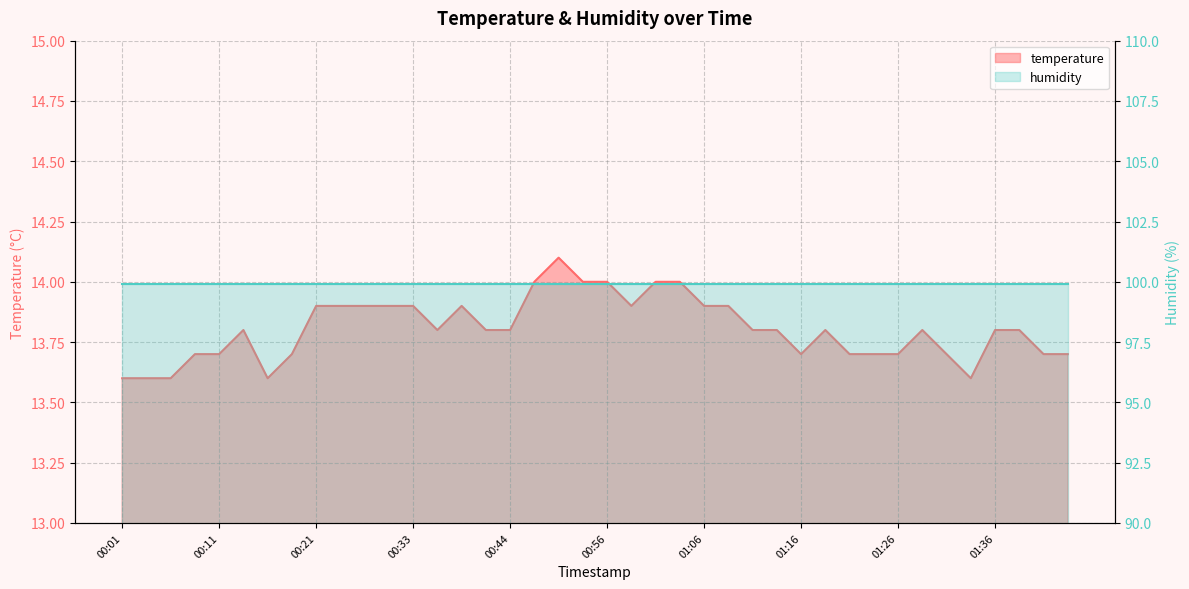

Reading right to left, what are all the values shown in this chart?

01:43=13.7	01:41=13.7	01:38=13.8	01:36=13.8	01:33=13.6	01:31=13.7	01:28=13.8	01:26=13.7	01:23=13.7	01:21=13.7	01:19=13.8	01:16=13.7	01:14=13.8	01:11=13.8	01:09=13.9	01:06=13.9	01:04=14.0	01:01=14.0	00:59=13.9	00:56=14.0	00:54=14.0	00:49=14.1	00:47=14.0	00:44=13.8	00:41=13.8	00:39=13.9	00:36=13.8	00:33=13.9	00:30=13.9	00:27=13.9	00:24=13.9	00:21=13.9	00:19=13.7	00:16=13.6	00:13=13.8	00:11=13.7	00:09=13.7	00:06=13.6	00:04=13.6	00:01=13.6